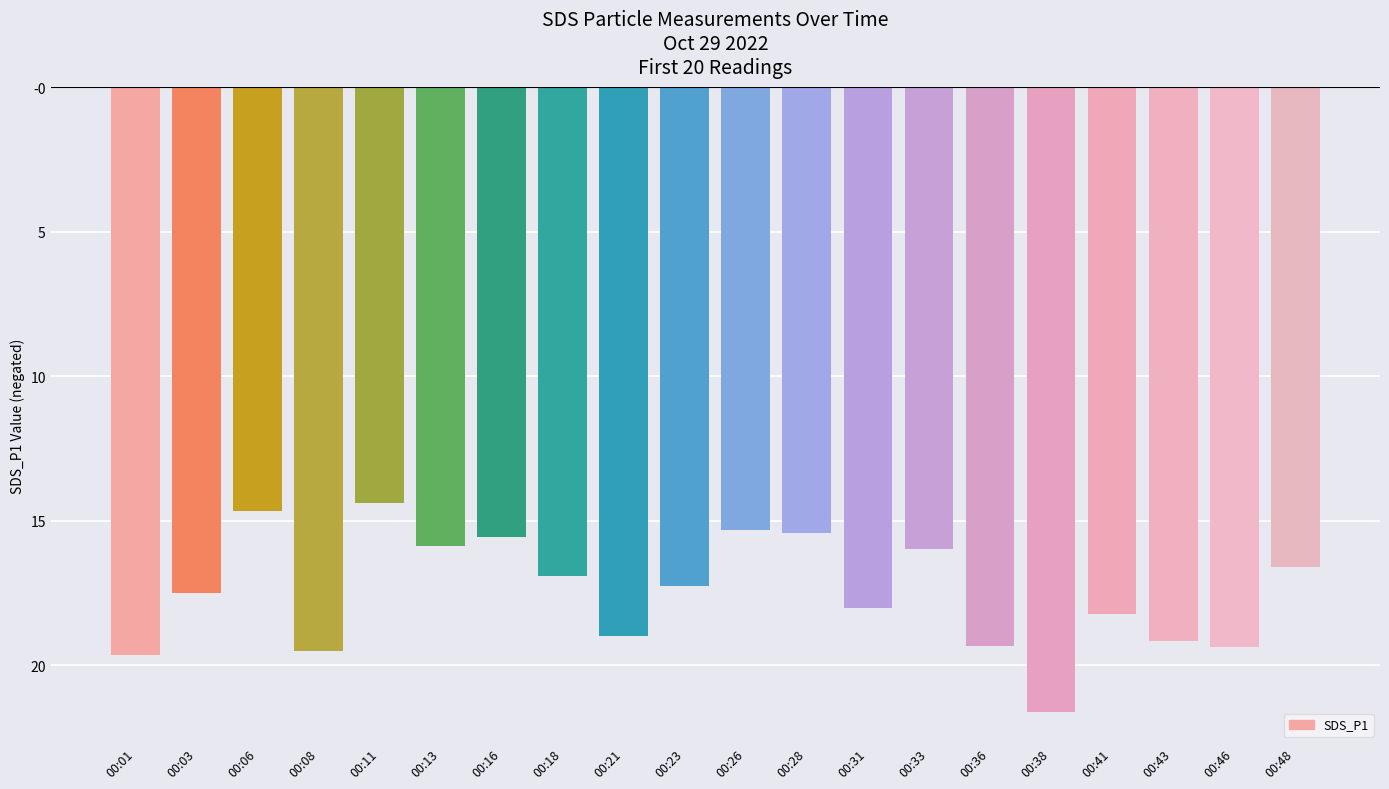

Does the chart contain any negative values?

Yes